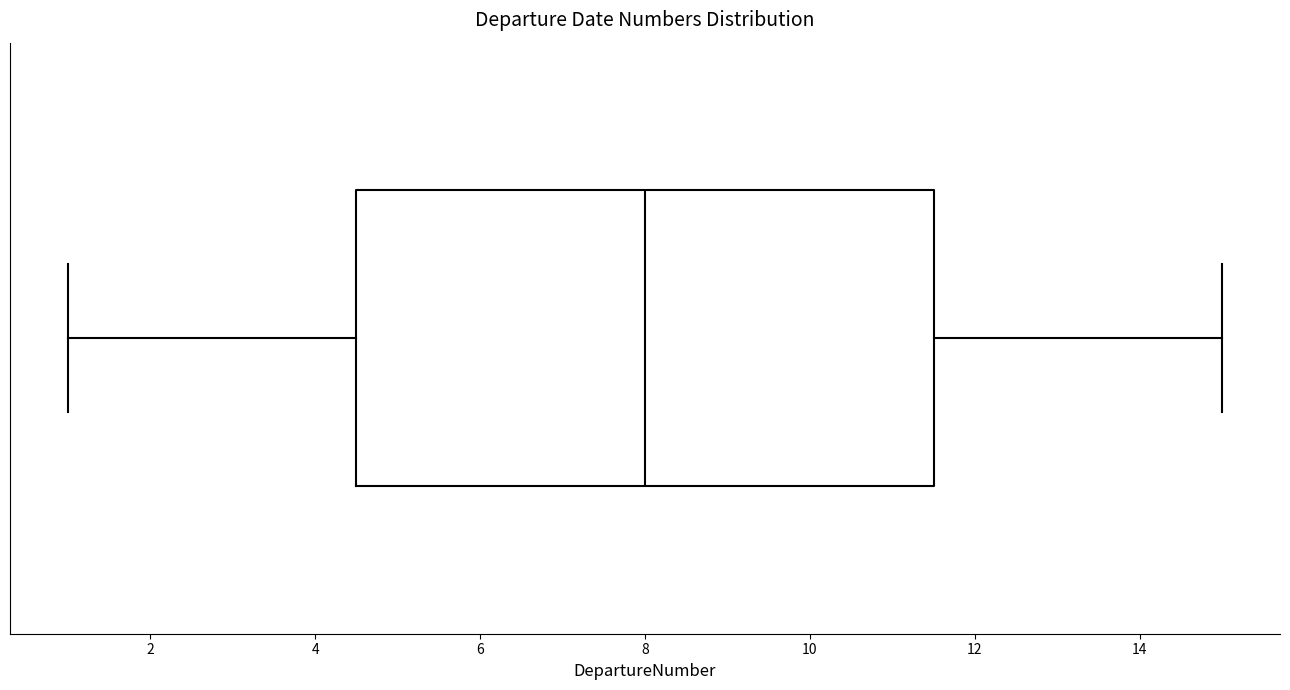

Where does the median line of the box sit on the x-axis? The values are not printed on the chart, so give them approximately, as read against the axis.

8.0